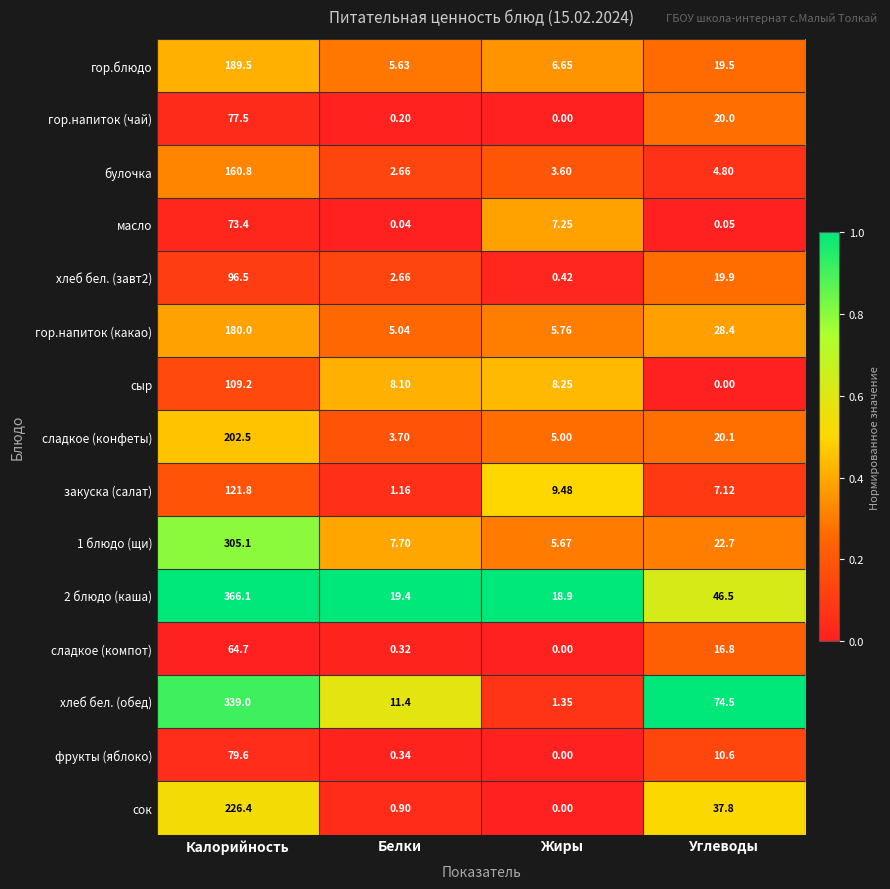

Rank the categories by булочка value from lowest to highest.

Белки, Жиры, Углеводы, Калорийность